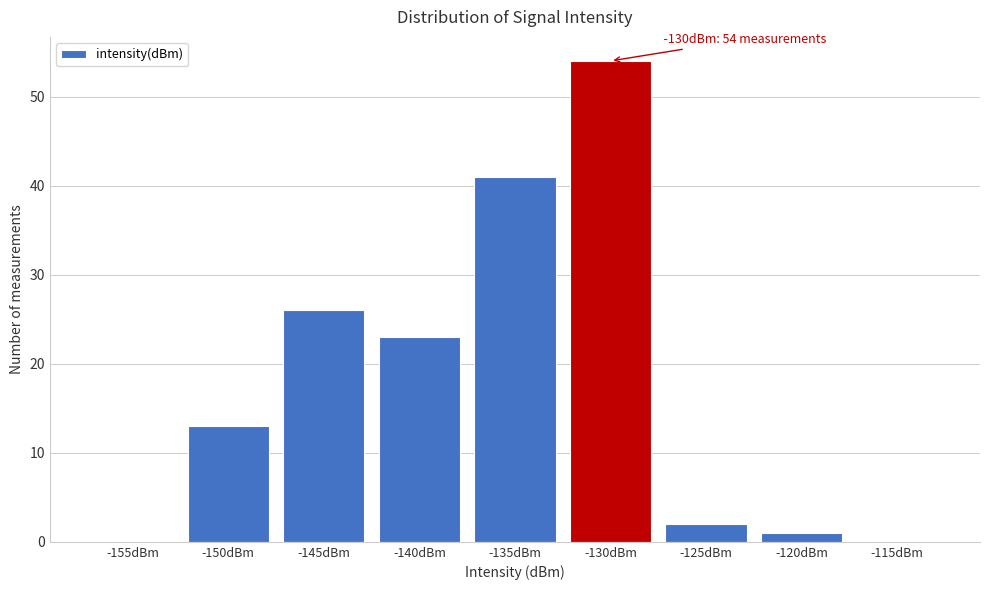

Reading left to right, list all the values displayed in this chart.

-155dBm=0	-150dBm=13	-145dBm=26	-140dBm=23	-135dBm=41	-130dBm=54	-125dBm=2	-120dBm=1	-115dBm=0